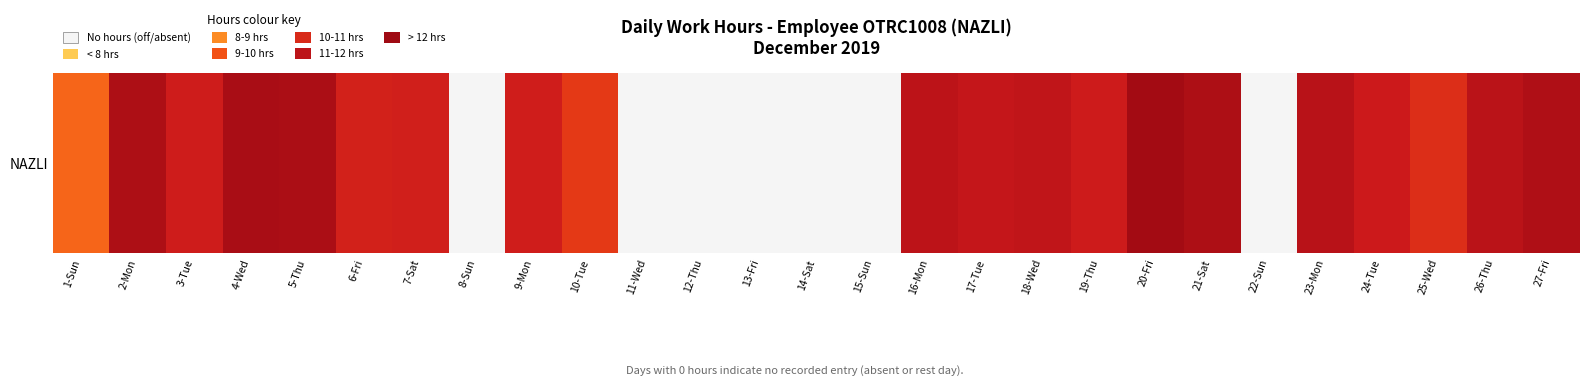

Between 10-Tue and 12-Thu, which is larger?

10-Tue